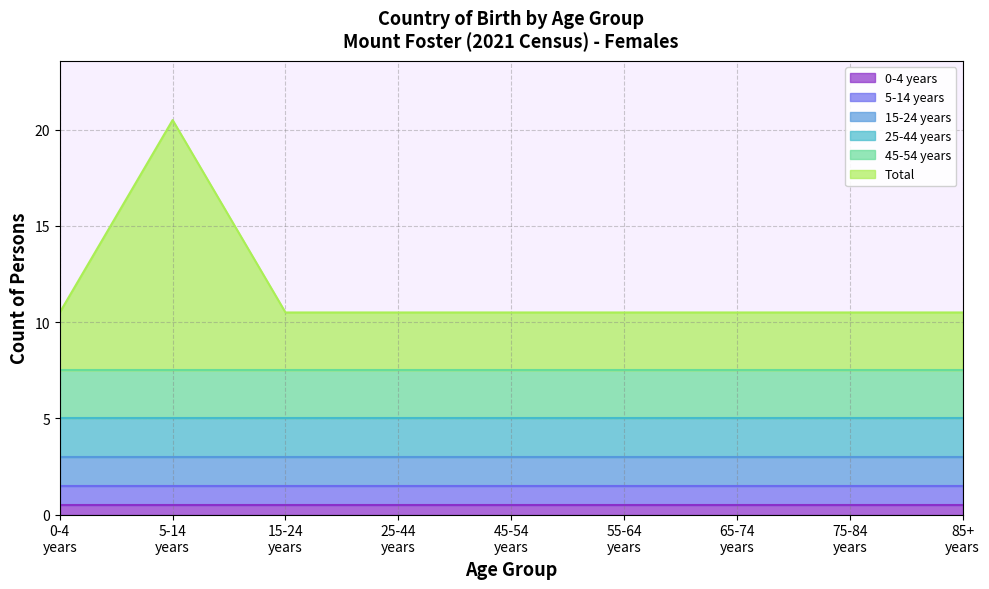

What is the highest value of the 0-4 years series?

0.5